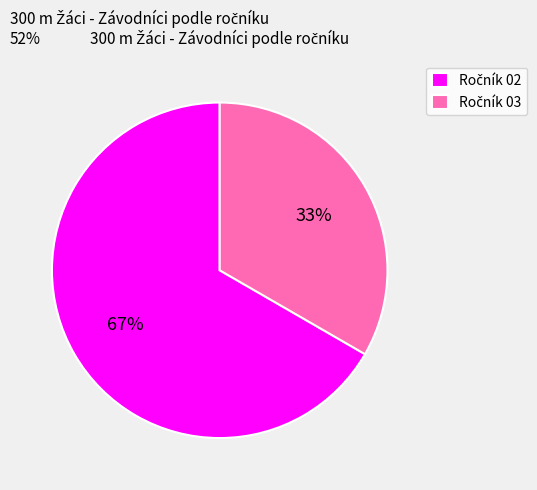

To the nearest percent, what is the average slice percentage?

50%